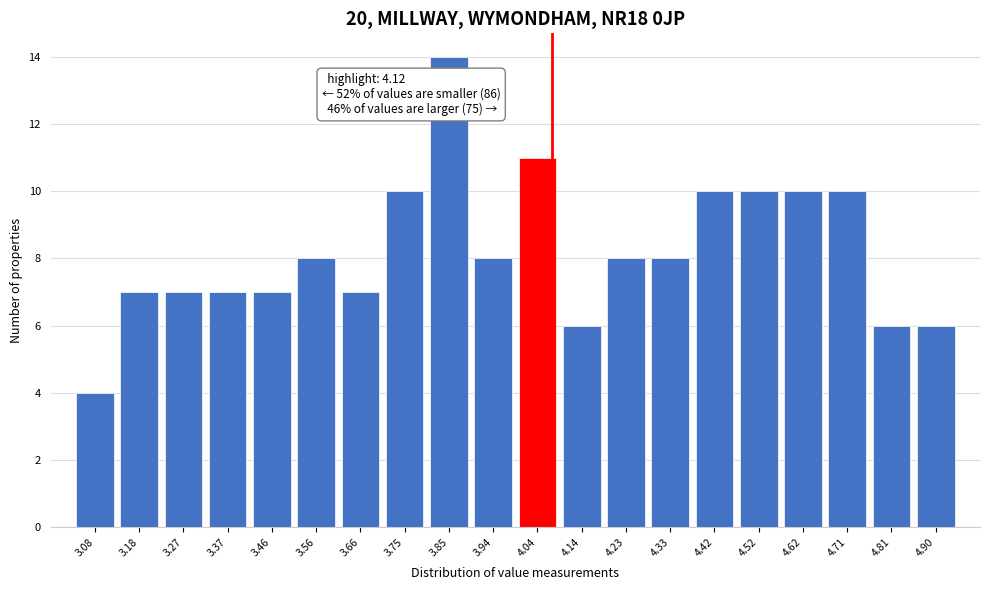

Reading left to right, extract all data points from this chart.

3.08=4	3.18=7	3.27=7	3.37=7	3.46=7	3.56=8	3.66=7	3.75=10	3.85=14	3.94=8	4.04=11	4.14=6	4.23=8	4.33=8	4.42=10	4.52=10	4.62=10	4.71=10	4.81=6	4.90=6